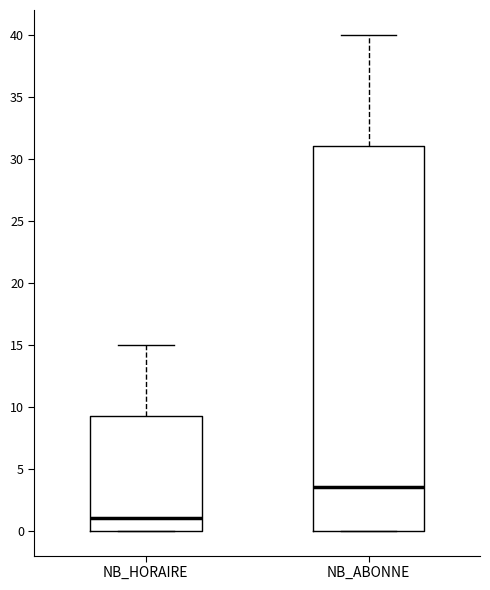

Reading left to right, read every box against the y-axis: the position of its median line, the range the box covers, and the ends of its whiskers. The values are not printed on the chart, so give them approximately, as read against the axis.

NB_HORAIRE: median 1.0, box 0.0 to 9.5, whiskers 0.0 to 15.0
NB_ABONNE: median 3.5, box 0.0 to 31.0, whiskers 0.0 to 40.0